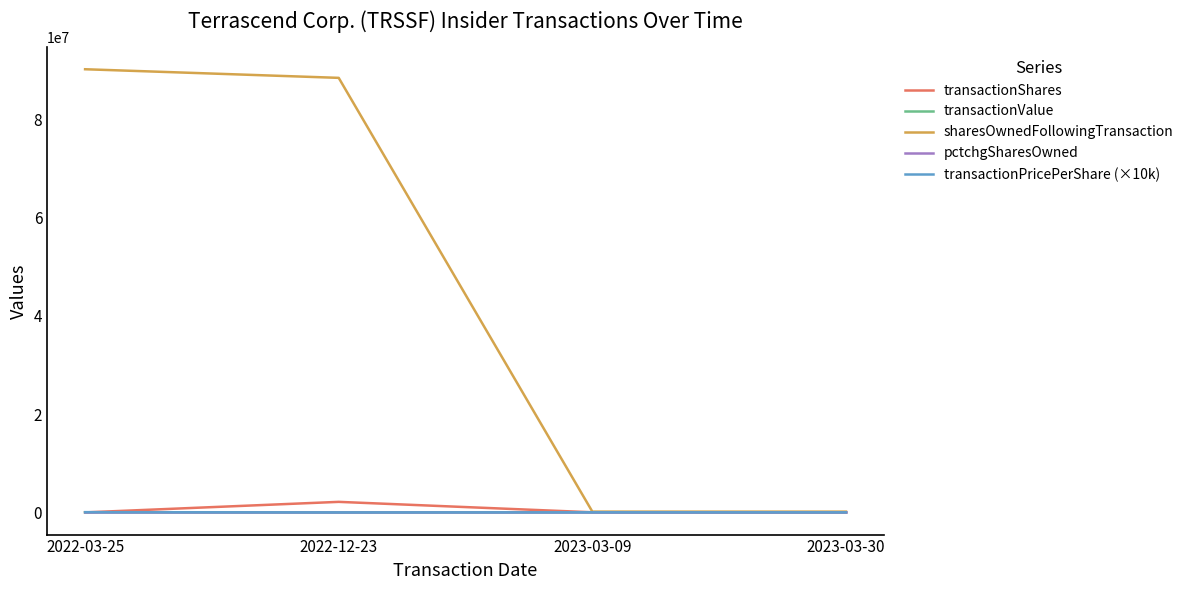

What is the highest value of the transactionShares series?

2149847